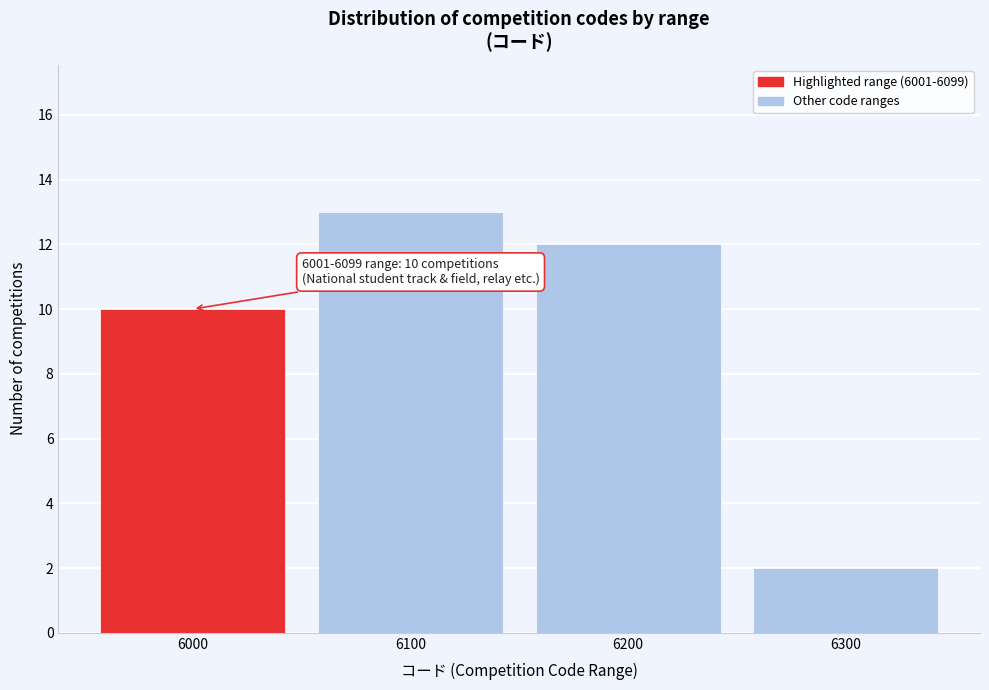

Reading left to right, transcribe all the data shown in this chart.

6000=10	6100=13	6200=12	6300=2